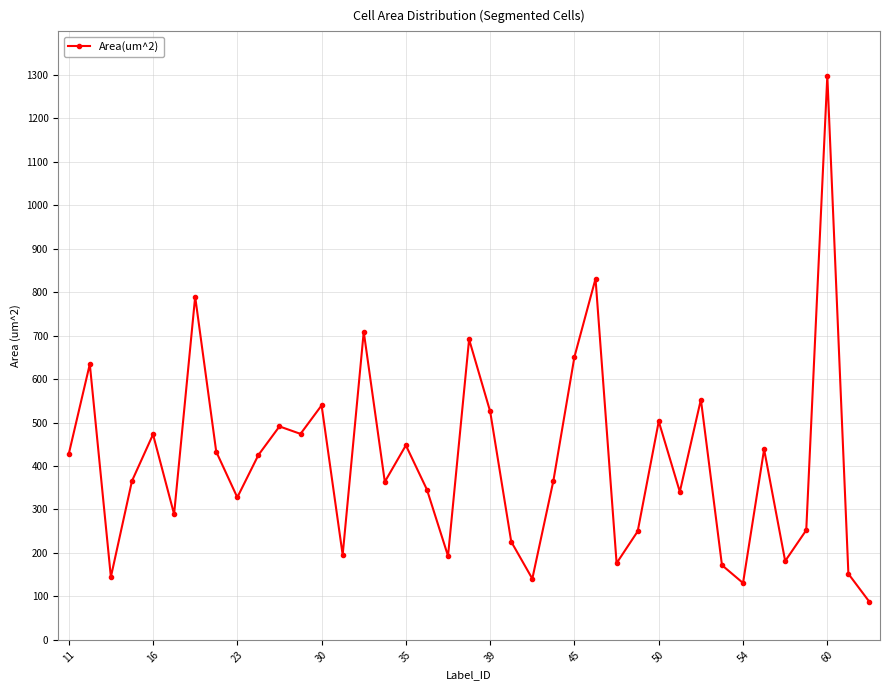

What is the maximum value shown in the chart?

1297.8